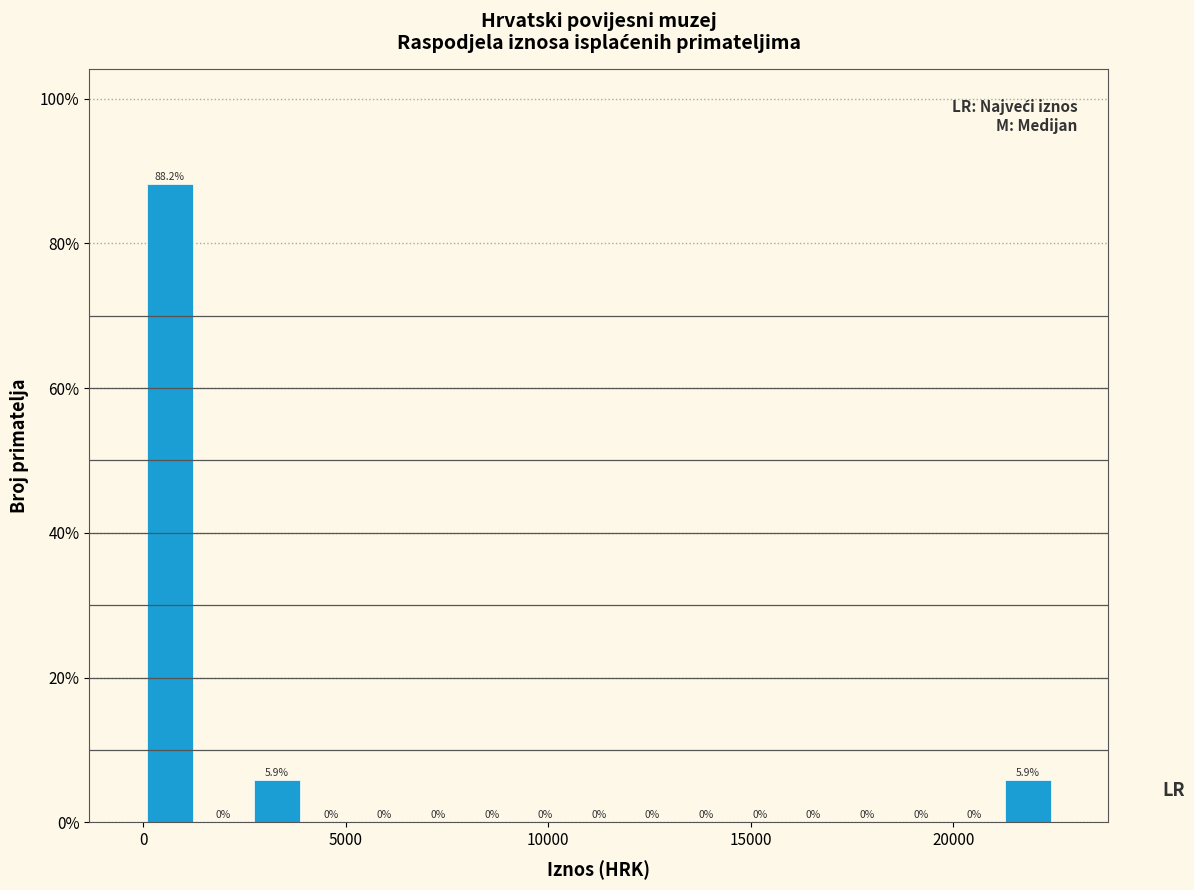

Around what value on the x-axis is the tallest bar? Give the approximate position of its centre, as read against the axis.

500